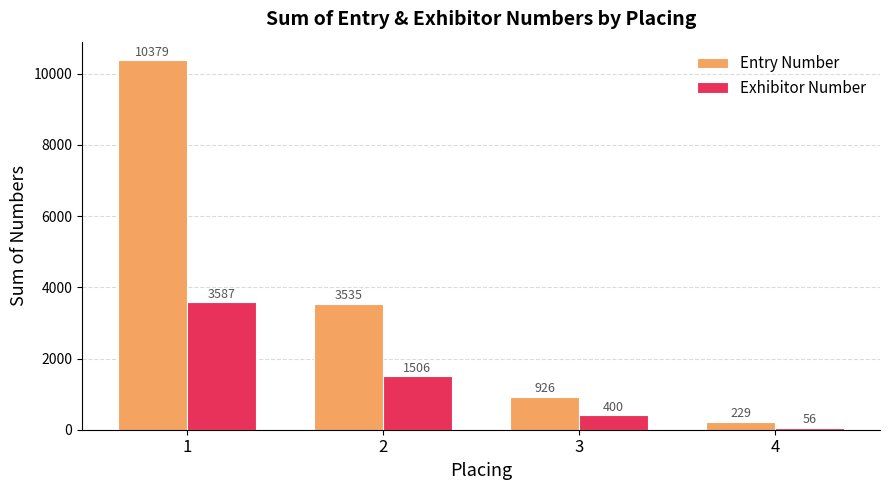

Which series has the largest range (max minus min)?

Entry Number